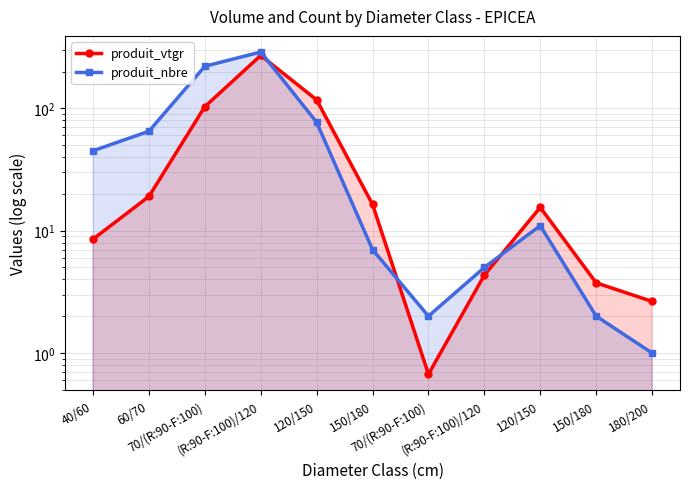

Where is the first local minimum for produit_vtgr?

70/(R:90-F:100)